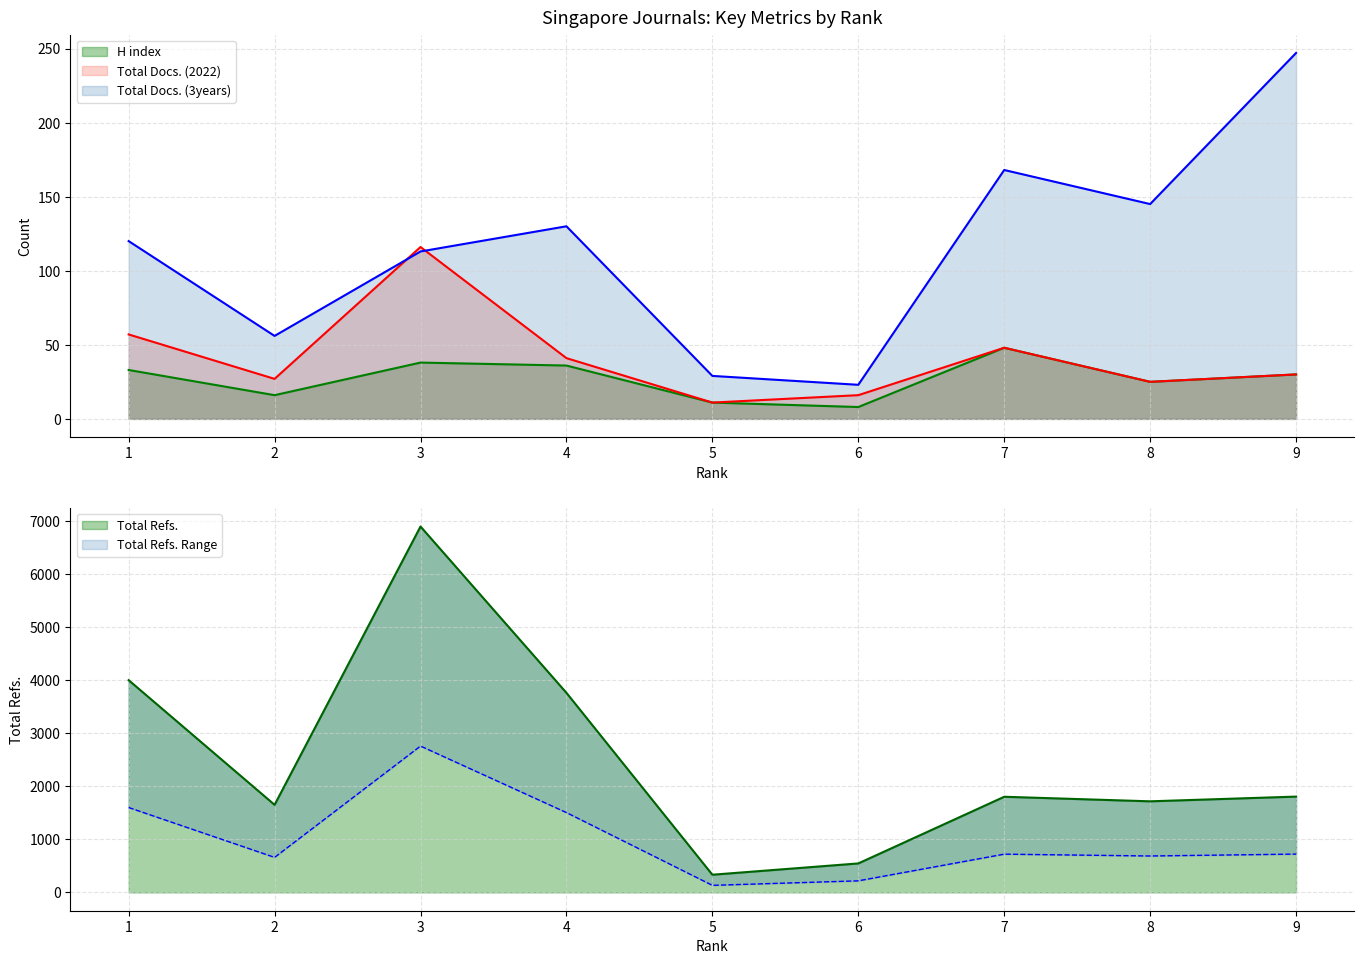

At which label does H index reach its peak?

7